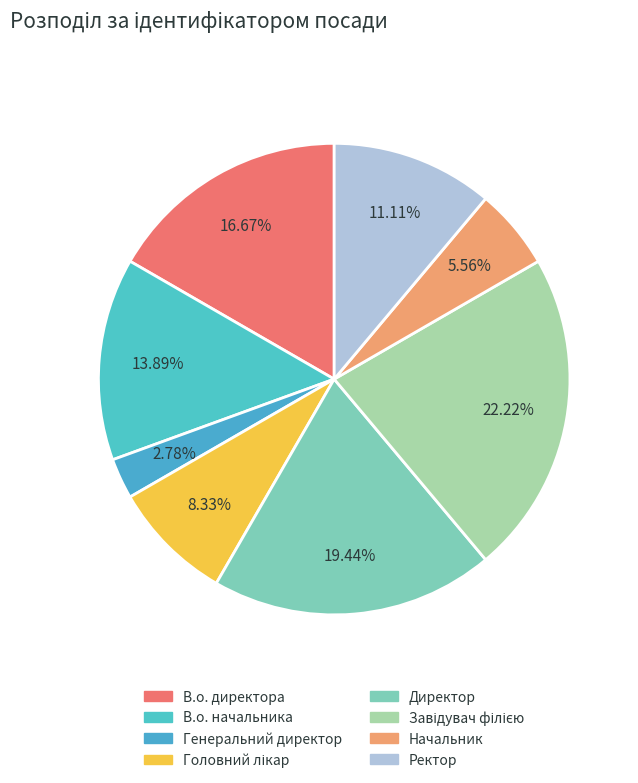

What is the largest slice in the pie chart?

Завідувач філією